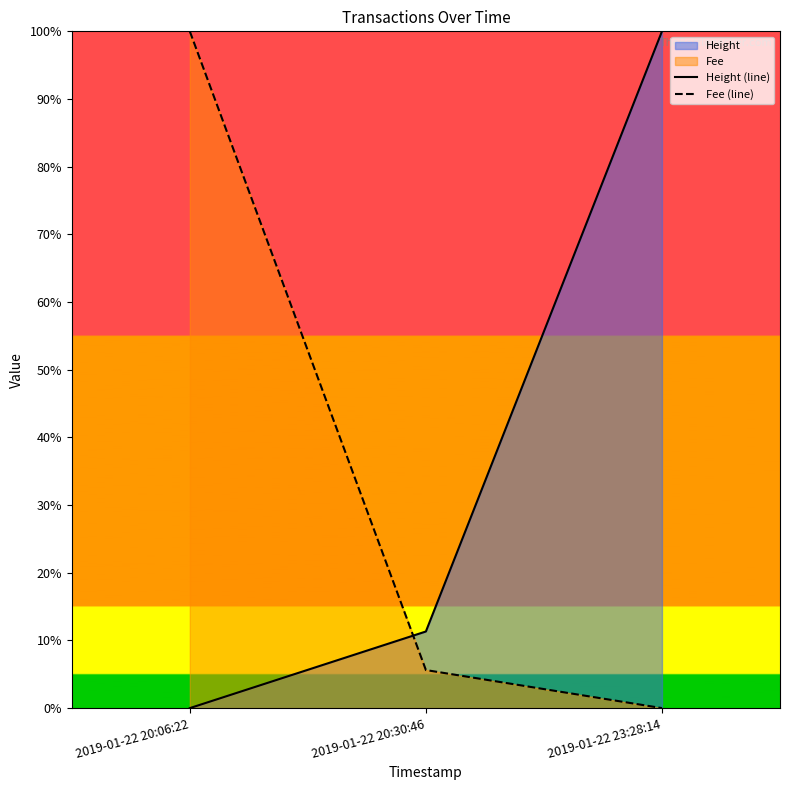

Read the Height (line) value at 2019-01-22 20:30:46.

0.1